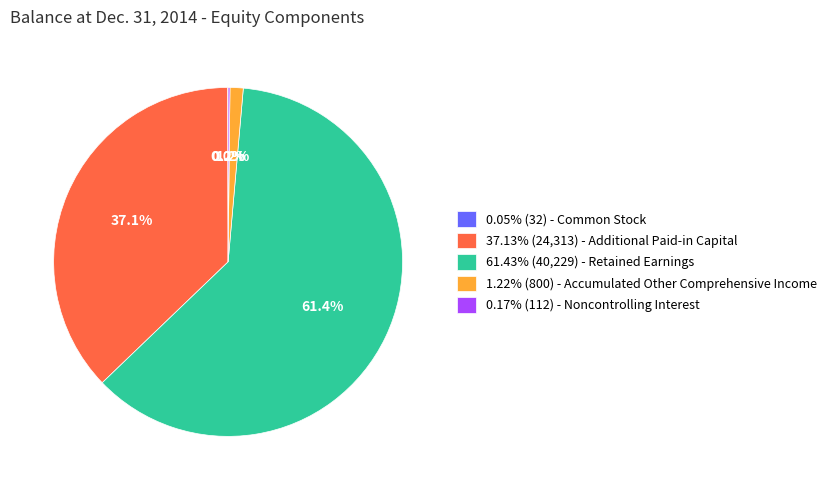

To the nearest percent, what is the difference between the largest and smallest slice percentages?

61%